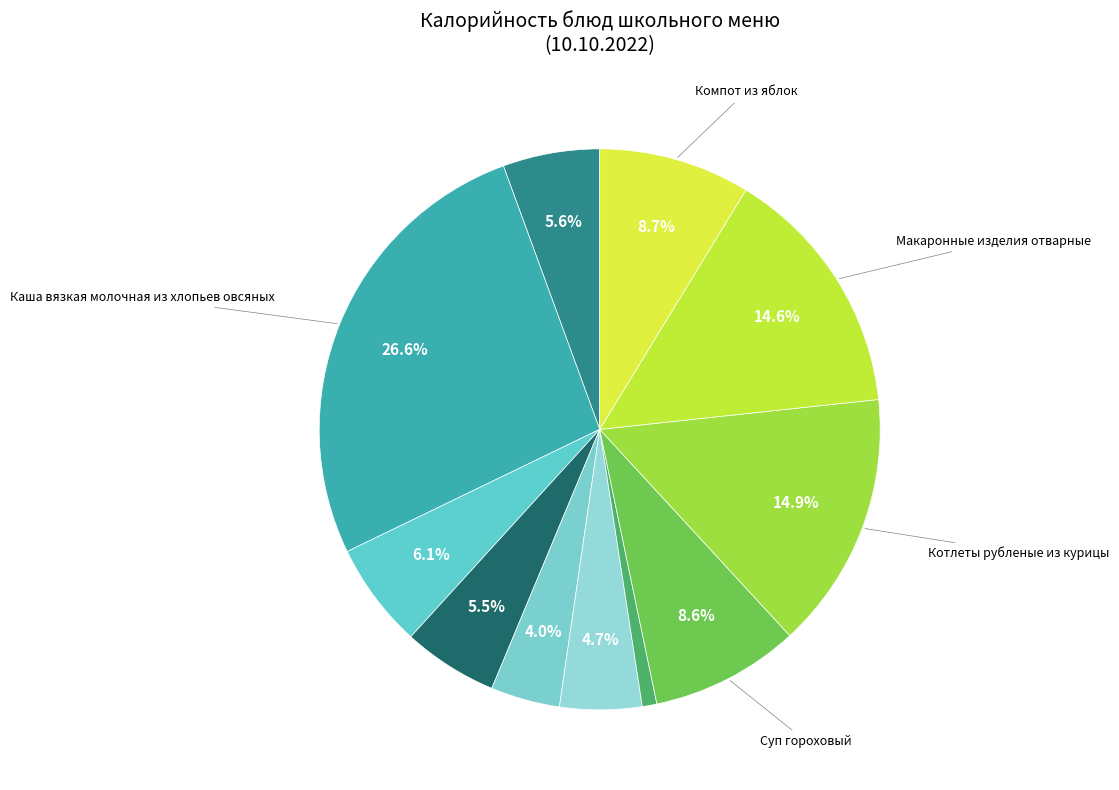

Which slice is the largest?

Каша вязкая молочная из хлопьев овсяных